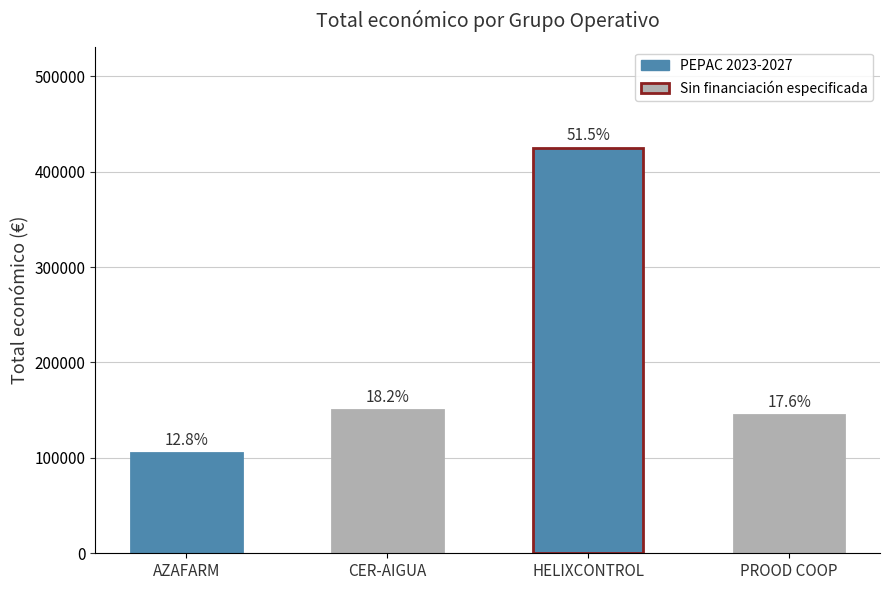

The value at HELIXCONTROL is 628910. True or false?

False